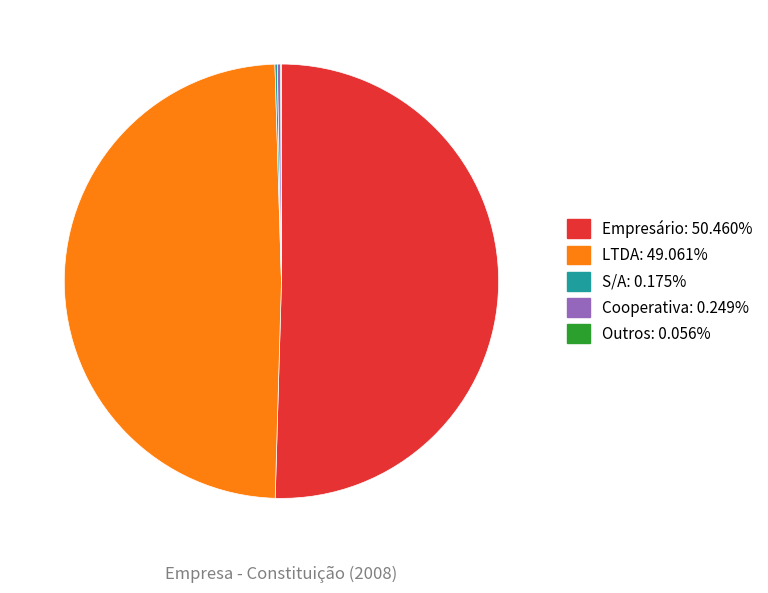

Is there any slice that represents more than half of the pie?

Yes